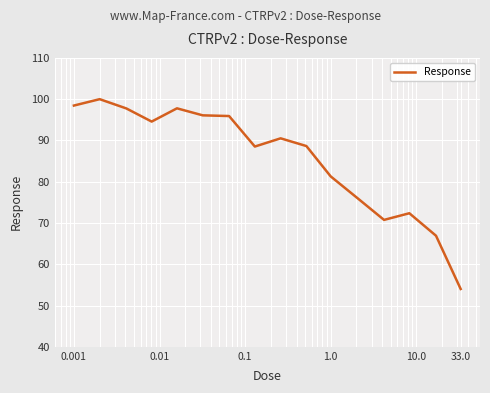

What is the smallest value displayed?

54.0